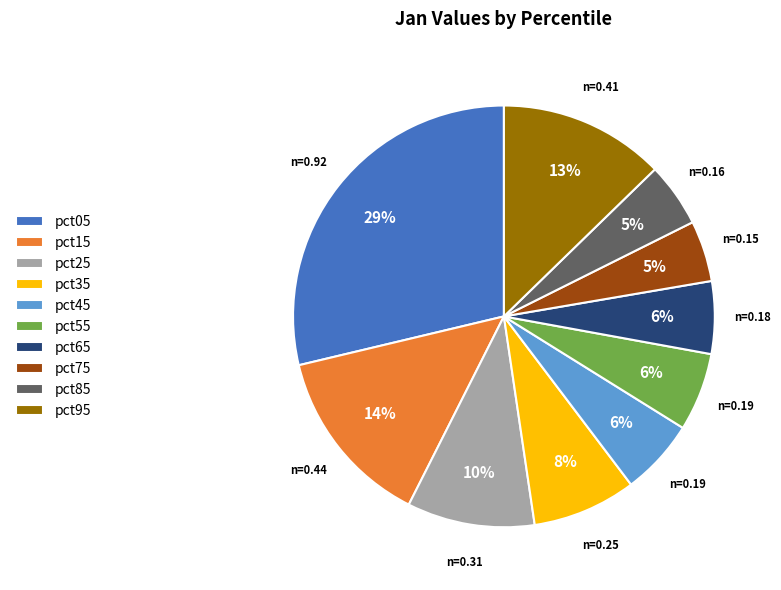

Which slice is the largest?

pct05